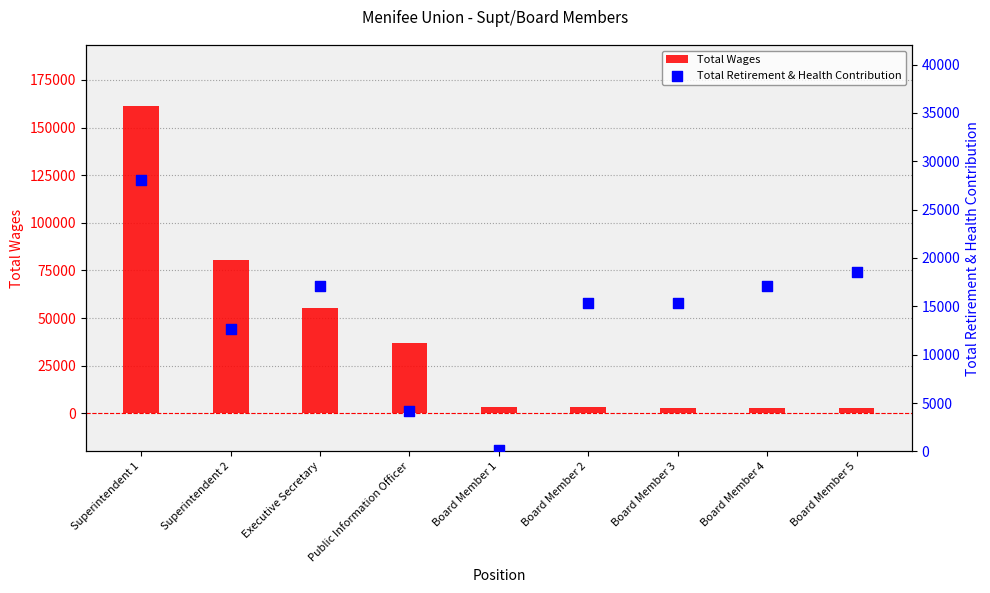

Which series contains the highest Y value?

Total Wages